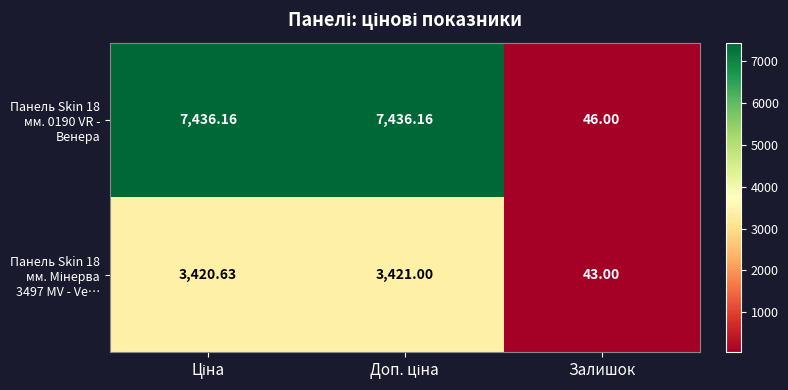

Where is Панель Skin 18 мм. 0190 VR - Венера nearest to the value 3741?

Залишок